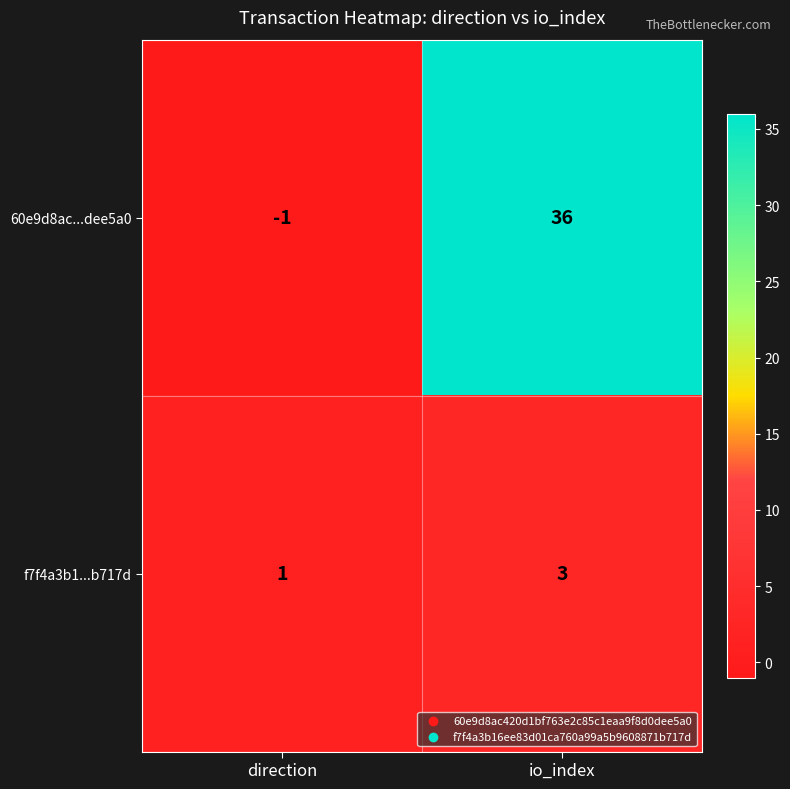

Is it true that f7f4a3b1...b717d equals 2 at direction?

False